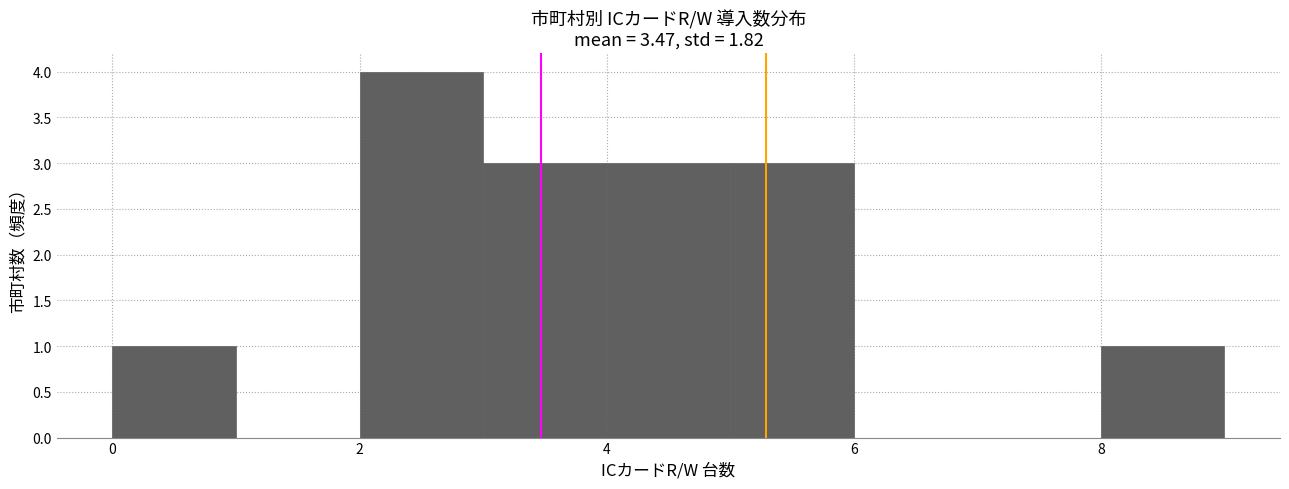

Reading left to right, transcribe this chart: for each bar, give the range it covers on the x-axis and its height. The values are not printed on the chart, so give them approximately, as read against the axis.

0 to 1: 1
1 to 2: 0
2 to 3: 4
3 to 4: 3
4 to 5: 3
5 to 6: 3
6 to 7: 0
7 to 8: 0
8 to 9: 1